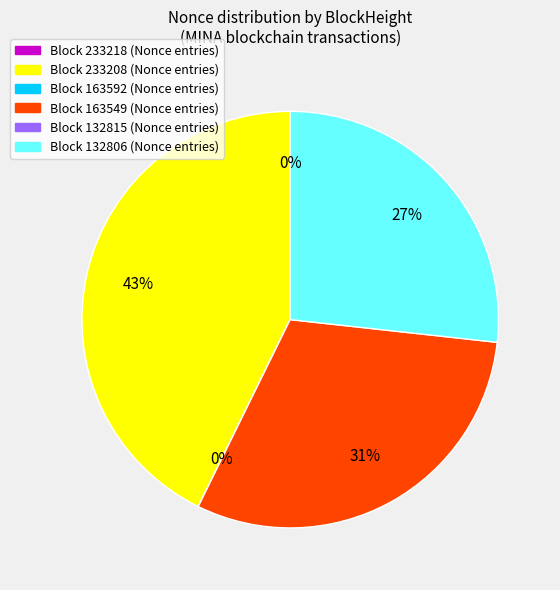

Does any single category account for the majority?

No